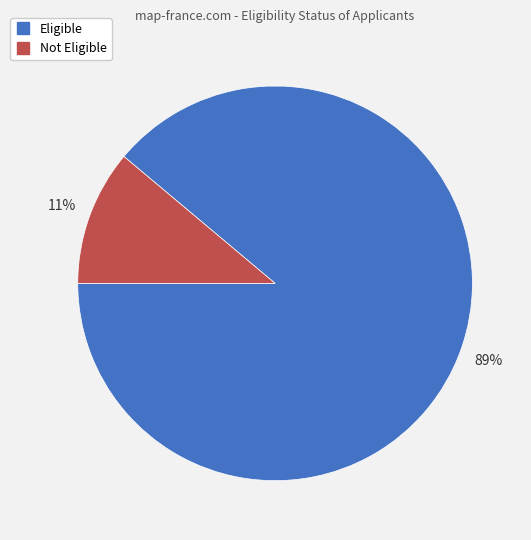

To the nearest percent, what is the difference between the largest and smallest slice percentages?

78%